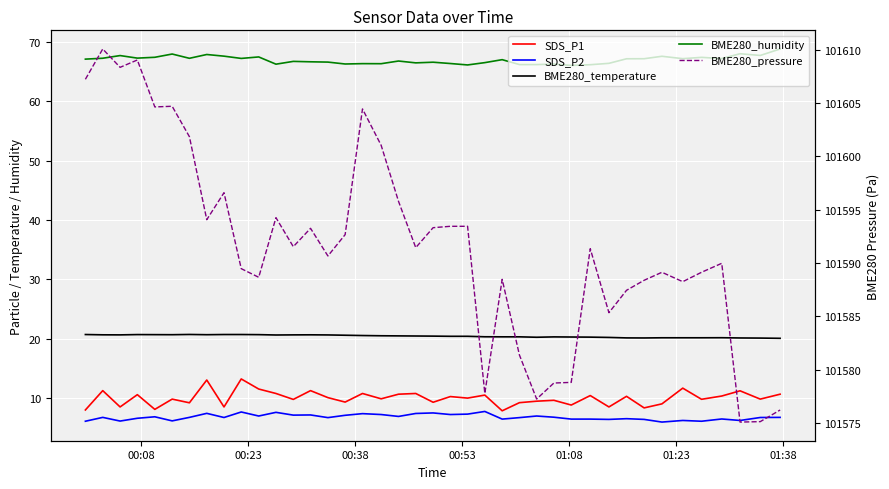

What is the maximum value shown in the chart?

101610.1